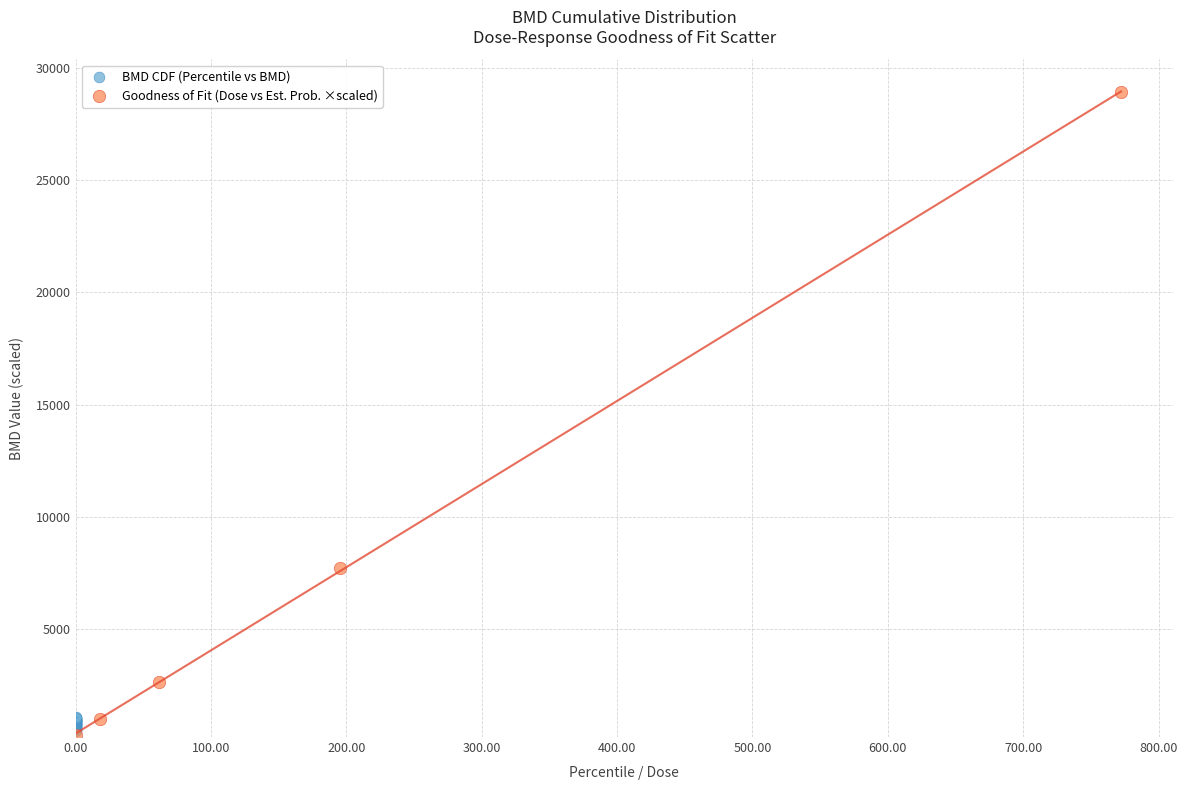

Which series has the widest spread of Y values?

Goodness of Fit (Dose vs Est. Prob. ×scaled)